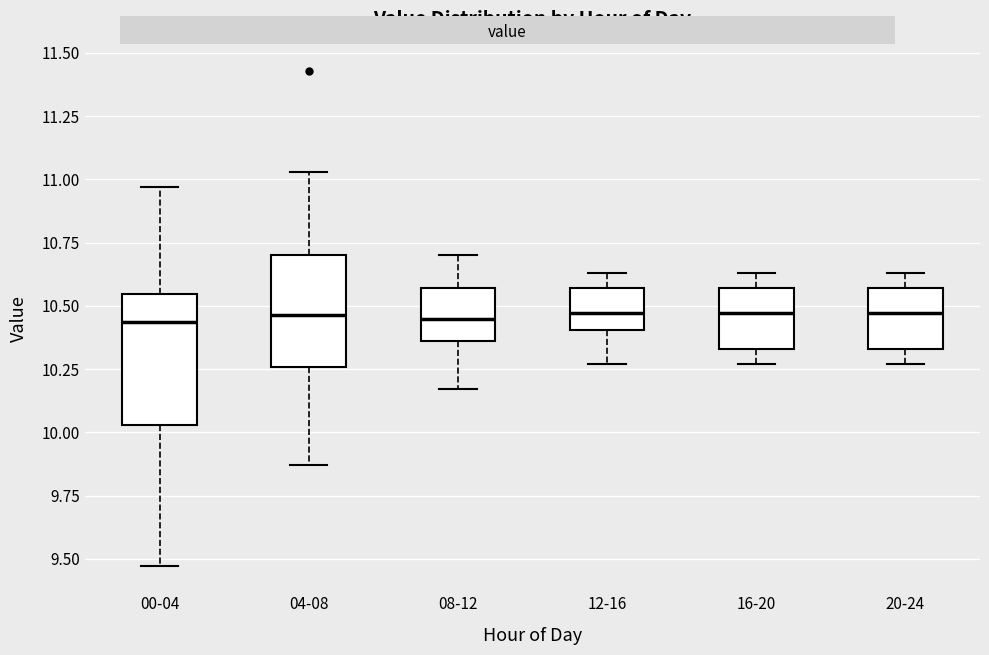

Reading left to right, read every box against the y-axis: the position of its median line, the range the box covers, and the ends of its whiskers. The values are not printed on the chart, so give them approximately, as read against the axis.

00-04: median 10.45, box 10.05 to 10.55, whiskers 9.45 to 10.95
04-08: median 10.45, box 10.25 to 10.70, whiskers 9.85 to 11.05
08-12: median 10.45, box 10.35 to 10.55, whiskers 10.15 to 10.70
12-16: median 10.45, box 10.40 to 10.55, whiskers 10.25 to 10.65
16-20: median 10.45, box 10.35 to 10.55, whiskers 10.25 to 10.65
20-24: median 10.45, box 10.35 to 10.55, whiskers 10.25 to 10.65